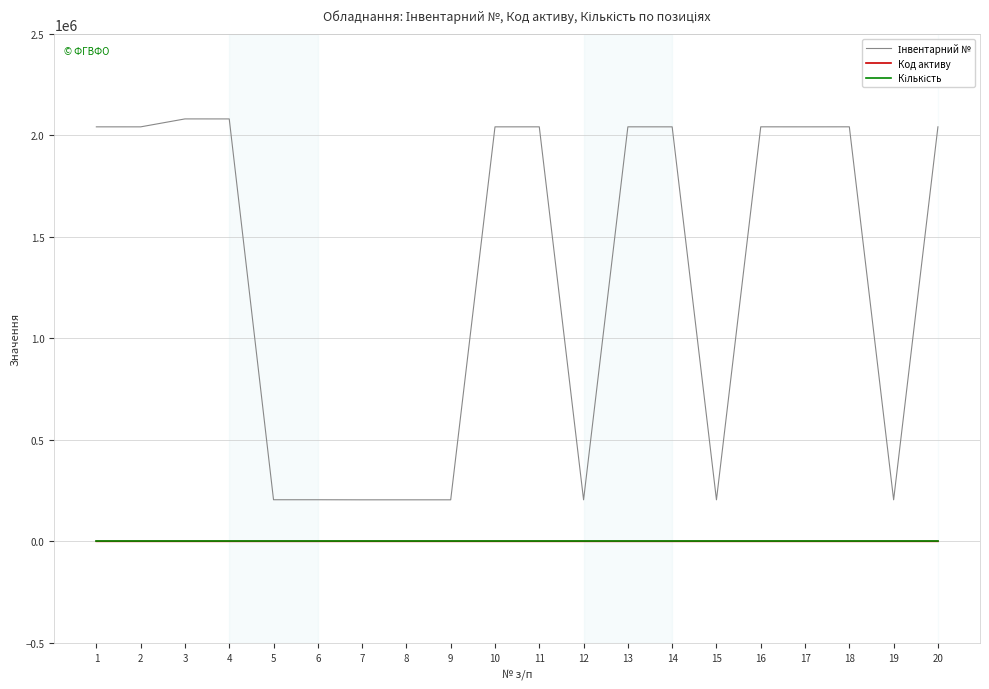

Reading left to right, list all the values displayed in this chart.

Інвентарний №: 2042045	2041982	2081113	2081077	204924	204939	204557	204559	204562	2042026	2042027	204560	2042131	2042014	204558	2042130	2042023	2042149	204561	2042132
Код активу: 109	109	105	105	109	109	109	109	109	109	109	109	109	109	109	109	109	109	109	109
Кількість: 1	1	1	1	1	1	1	1	1	1	1	1	1	1	1	1	1	1	1	1